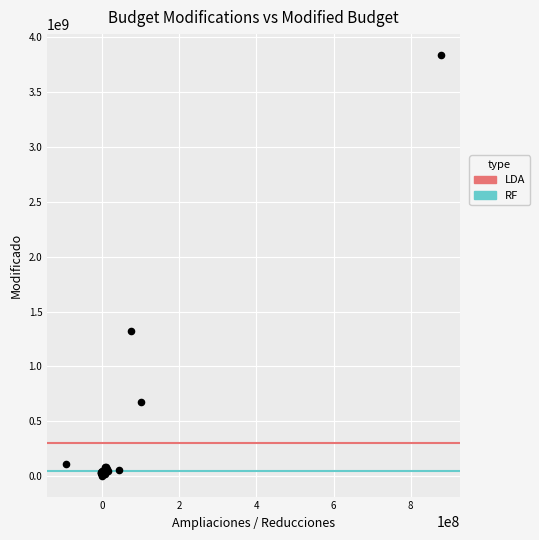

What Y value in the scatter plot is closest to 1921848969?

1322715366.6